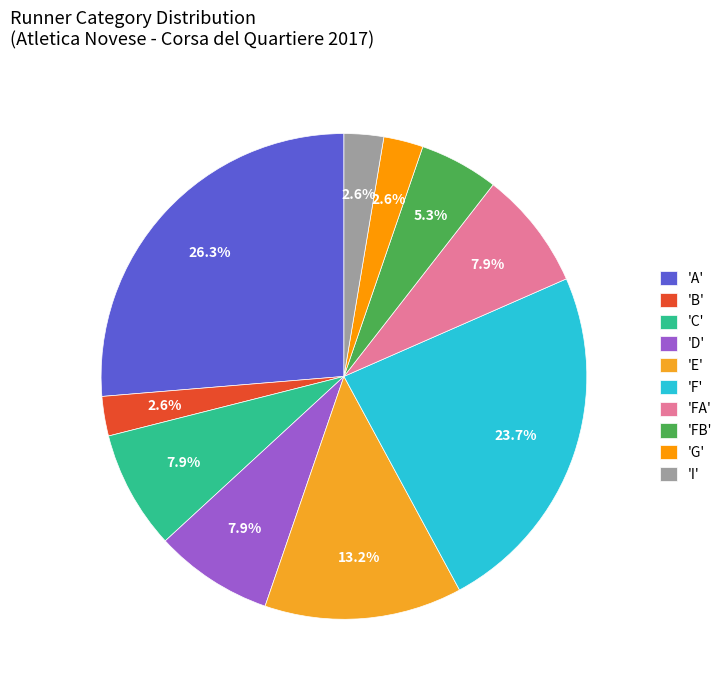

Which category has the biggest portion of the pie?

'A'